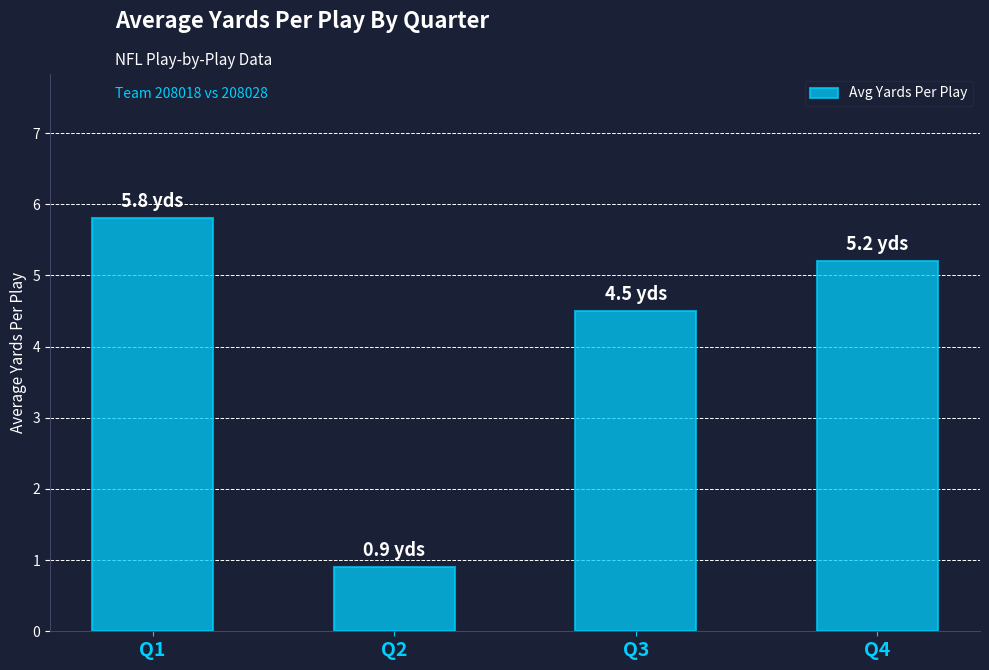

What is the greatest value displayed?

5.8